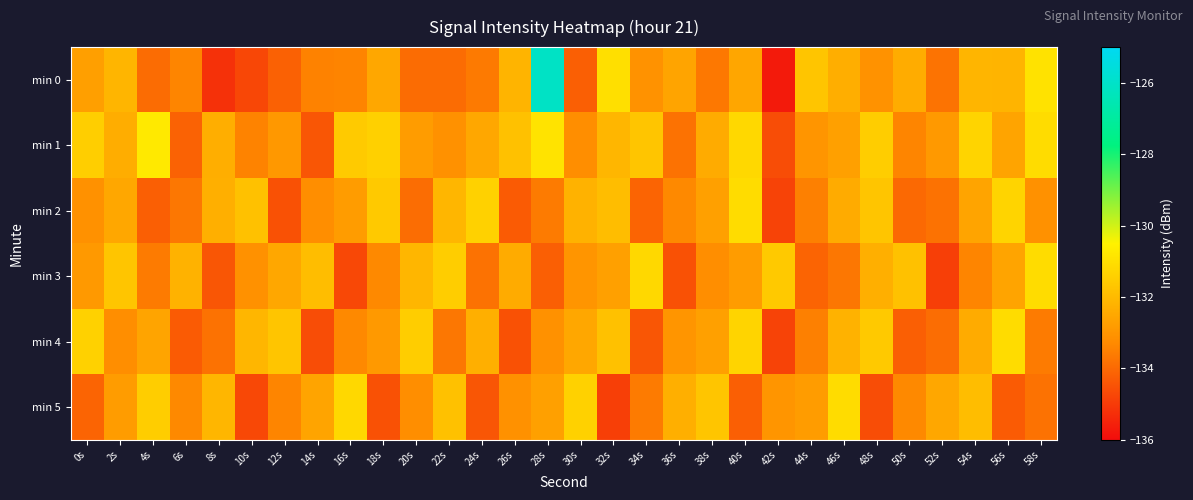

Reading left to right, list all the values displayed in this chart.

min 0: 0s=-132.7	2s=-132.1	4s=-133.9	6s=-133.4	8s=-135.2	10s=-134.7	12s=-134.2	14s=-133.5	16s=-133.4	18s=-132.5	20s=-133.9	22s=-133.9	24s=-133.6	26s=-132.2	28s=-126.1	30s=-134.2	32s=-131.0	34s=-133.1	36s=-132.6	38s=-133.7	40s=-132.5	42s=-135.7	44s=-131.7	46s=-132.3	48s=-133.1	50s=-132.4	52s=-133.8	54s=-132.1	56s=-132.2	58s=-130.9
min 1: 0s=-131.5	2s=-132.3	4s=-130.7	6s=-134.1	8s=-132.3	10s=-133.4	12s=-132.9	14s=-134.4	16s=-131.6	18s=-131.4	20s=-132.8	22s=-133.1	24s=-132.5	26s=-131.8	28s=-130.9	30s=-133.2	32s=-132.1	34s=-131.7	36s=-133.8	38s=-132.4	40s=-131.2	42s=-134.6	44s=-133.0	46s=-132.7	48s=-131.5	50s=-133.4	52s=-132.9	54s=-131.3	56s=-132.6	58s=-131.1
min 2: 0s=-133.1	2s=-132.5	4s=-134.2	6s=-133.7	8s=-132.3	10s=-131.8	12s=-134.5	14s=-133.2	16s=-132.8	18s=-131.6	20s=-133.9	22s=-132.1	24s=-131.4	26s=-134.3	28s=-133.6	30s=-132.2	32s=-131.9	34s=-134.1	36s=-133.3	38s=-132.7	40s=-131.1	42s=-134.8	44s=-133.5	46s=-132.4	48s=-131.7	50s=-134.0	52s=-133.8	54s=-132.6	56s=-131.3	58s=-133.1
min 3: 0s=-132.9	2s=-131.7	4s=-133.6	6s=-132.2	8s=-134.4	10s=-133.1	12s=-132.5	14s=-131.9	16s=-134.7	18s=-133.3	20s=-132.1	22s=-131.5	24s=-133.8	26s=-132.4	28s=-134.2	30s=-133.0	32s=-132.7	34s=-131.2	36s=-134.5	38s=-133.2	40s=-132.8	42s=-131.6	44s=-134.1	46s=-133.7	48s=-132.3	50s=-131.8	52s=-134.9	54s=-133.4	56s=-132.6	58s=-131.1
min 4: 0s=-131.4	2s=-133.2	4s=-132.6	6s=-134.3	8s=-133.8	10s=-132.1	12s=-131.7	14s=-134.6	16s=-133.3	18s=-132.9	20s=-131.5	22s=-133.7	24s=-132.3	26s=-134.5	28s=-133.1	30s=-132.5	32s=-131.8	34s=-134.4	36s=-133.0	38s=-132.7	40s=-131.3	42s=-134.8	44s=-133.5	46s=-132.2	48s=-131.6	50s=-134.2	52s=-133.9	54s=-132.4	56s=-131.1	58s=-133.6
min 5: 0s=-134.1	2s=-132.8	4s=-131.5	6s=-133.3	8s=-132.1	10s=-134.7	12s=-133.4	14s=-132.6	16s=-131.2	18s=-134.5	20s=-133.2	22s=-131.8	24s=-134.4	26s=-133.1	28s=-132.7	30s=-131.4	32s=-134.9	34s=-133.6	36s=-132.3	38s=-131.7	40s=-134.2	42s=-133.0	44s=-132.8	46s=-131.1	48s=-134.6	50s=-133.3	52s=-132.5	54s=-131.9	56s=-134.3	58s=-133.8